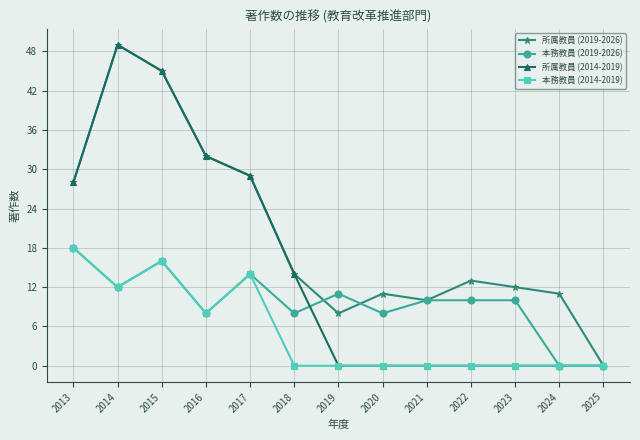

What is the difference between the maximum and minimum values in the 本務教員 (2014-2019) series?

18